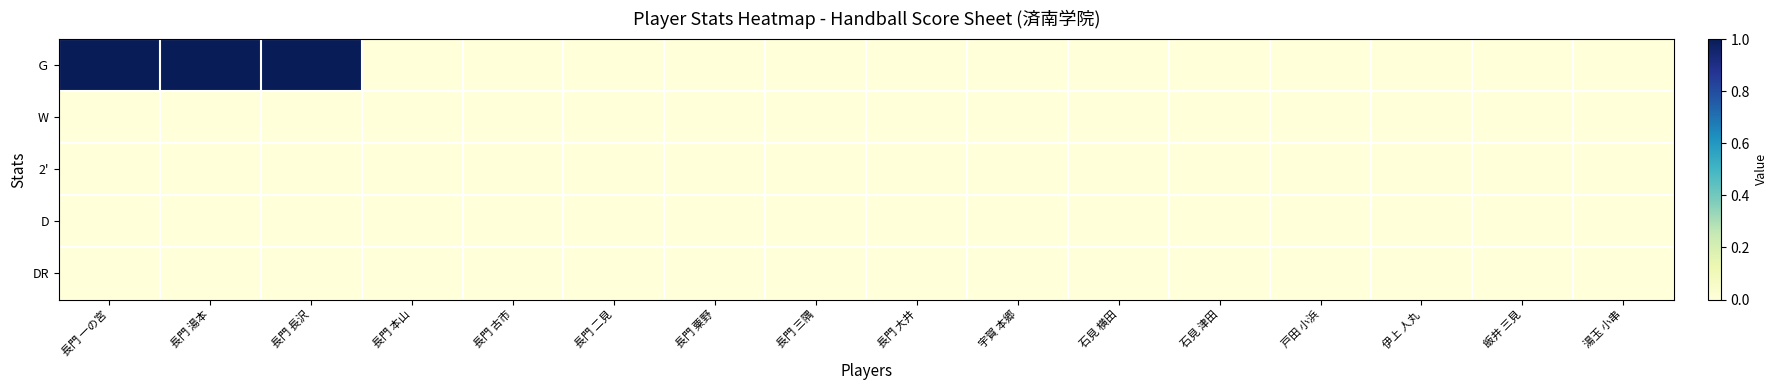

Reading left to right, extract all data points from this chart.

Ｇ: 長門 一の宮=1	長門 湯本=1	長門 長沢=1	長門 本山=0	長門 古市=0	長門 二見=0	長門 粟野=0	長門 三隅=0	長門 大井=0	宇賀 本郷=0	石見 横田=0	石見 津田=0	戸田 小浜=0	伊上 人丸=0	飯井 三見=0	湯玉 小串=0
W: 長門 一の宮=0	長門 湯本=0	長門 長沢=0	長門 本山=0	長門 古市=0	長門 二見=0	長門 粟野=0	長門 三隅=0	長門 大井=0	宇賀 本郷=0	石見 横田=0	石見 津田=0	戸田 小浜=0	伊上 人丸=0	飯井 三見=0	湯玉 小串=0
2': 長門 一の宮=0	長門 湯本=0	長門 長沢=0	長門 本山=0	長門 古市=0	長門 二見=0	長門 粟野=0	長門 三隅=0	長門 大井=0	宇賀 本郷=0	石見 横田=0	石見 津田=0	戸田 小浜=0	伊上 人丸=0	飯井 三見=0	湯玉 小串=0
D: 長門 一の宮=0	長門 湯本=0	長門 長沢=0	長門 本山=0	長門 古市=0	長門 二見=0	長門 粟野=0	長門 三隅=0	長門 大井=0	宇賀 本郷=0	石見 横田=0	石見 津田=0	戸田 小浜=0	伊上 人丸=0	飯井 三見=0	湯玉 小串=0
DR: 長門 一の宮=0	長門 湯本=0	長門 長沢=0	長門 本山=0	長門 古市=0	長門 二見=0	長門 粟野=0	長門 三隅=0	長門 大井=0	宇賀 本郷=0	石見 横田=0	石見 津田=0	戸田 小浜=0	伊上 人丸=0	飯井 三見=0	湯玉 小串=0